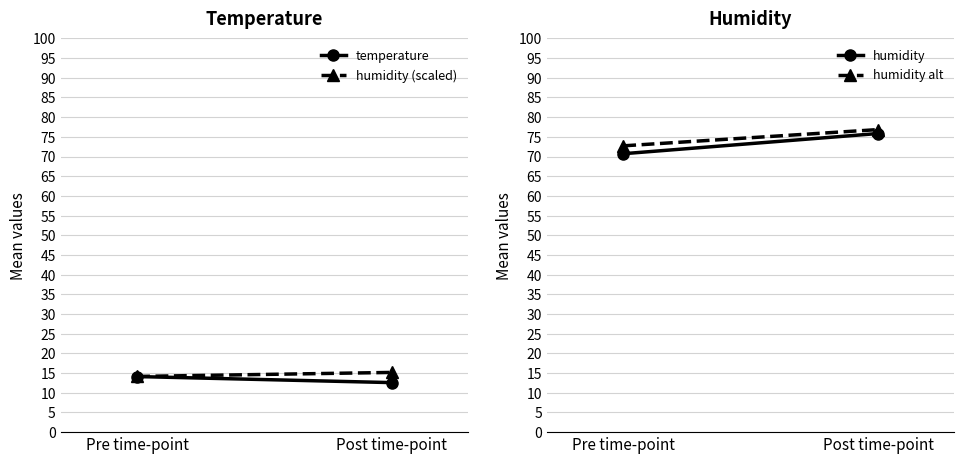

Where is humidity nearest to the value 73?

Pre time-point